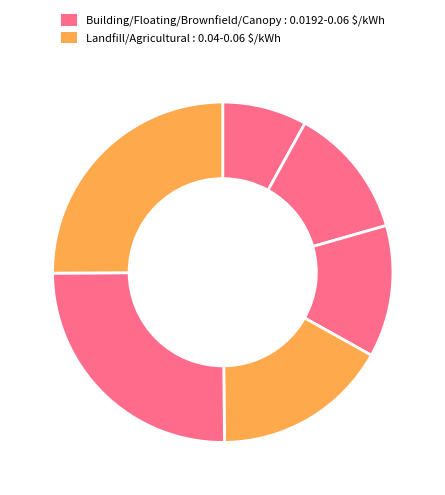

How many slices are in this pie chart?

6